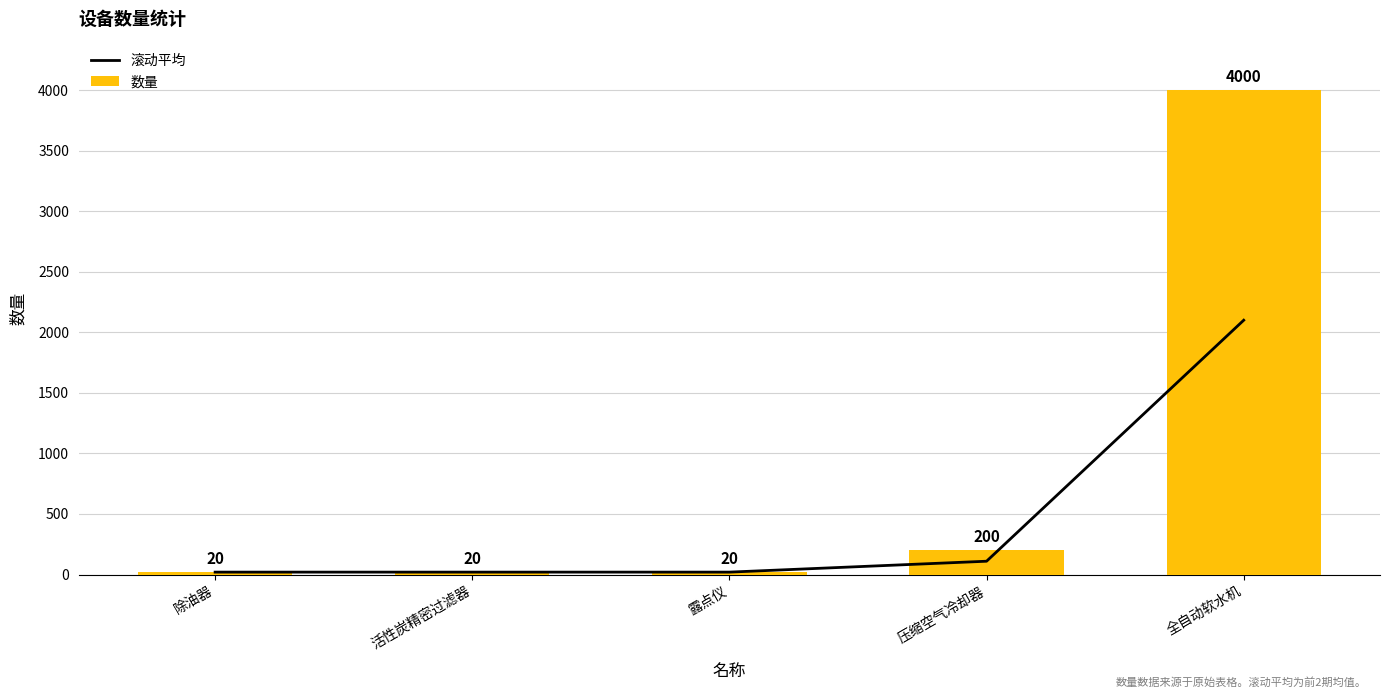

The 数量 series shows 20 at 除油器. True or false?

True